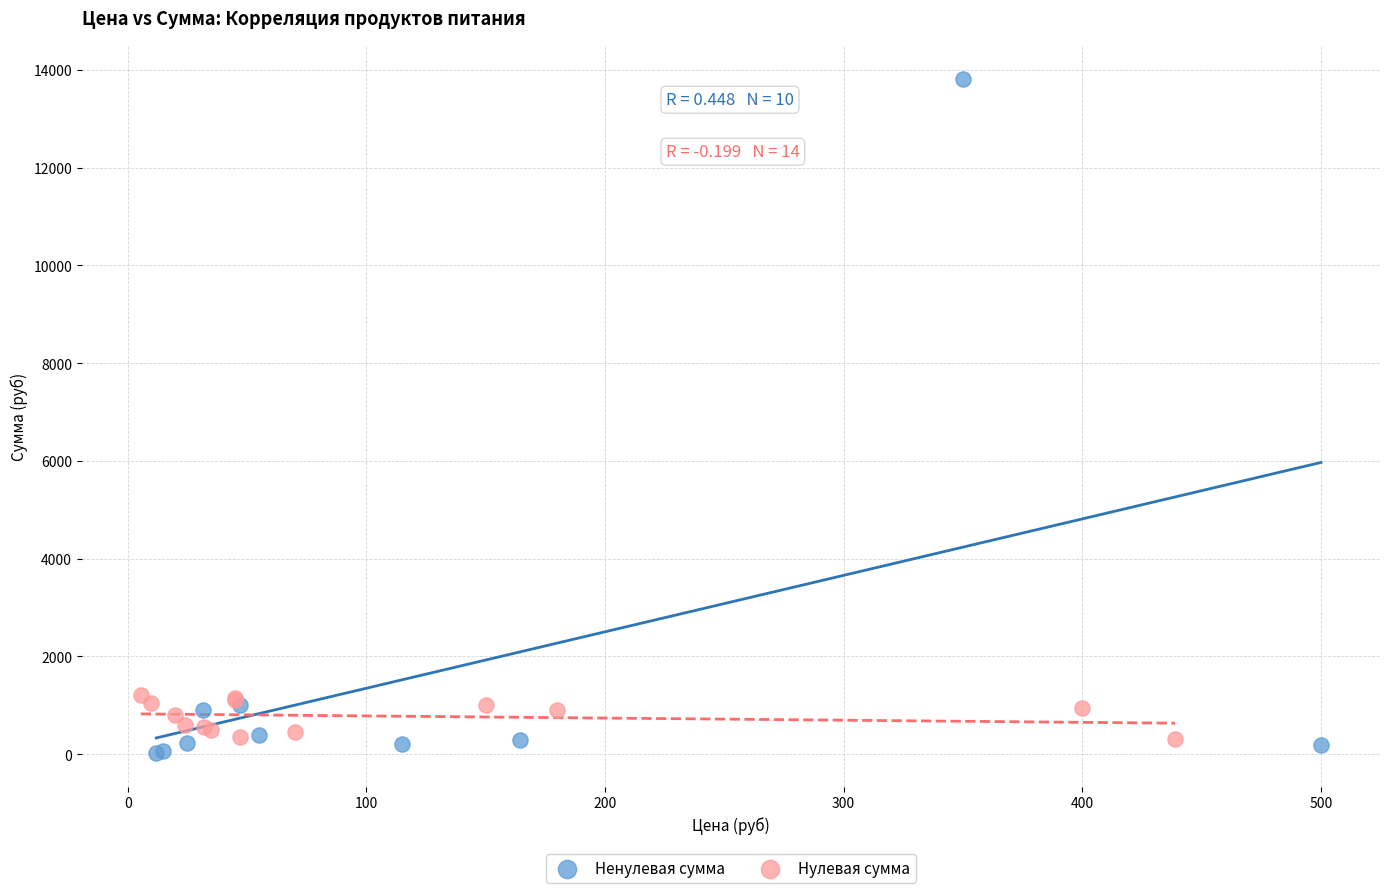

Which series has the largest Y range (max minus min)?

Ненулевая сумма